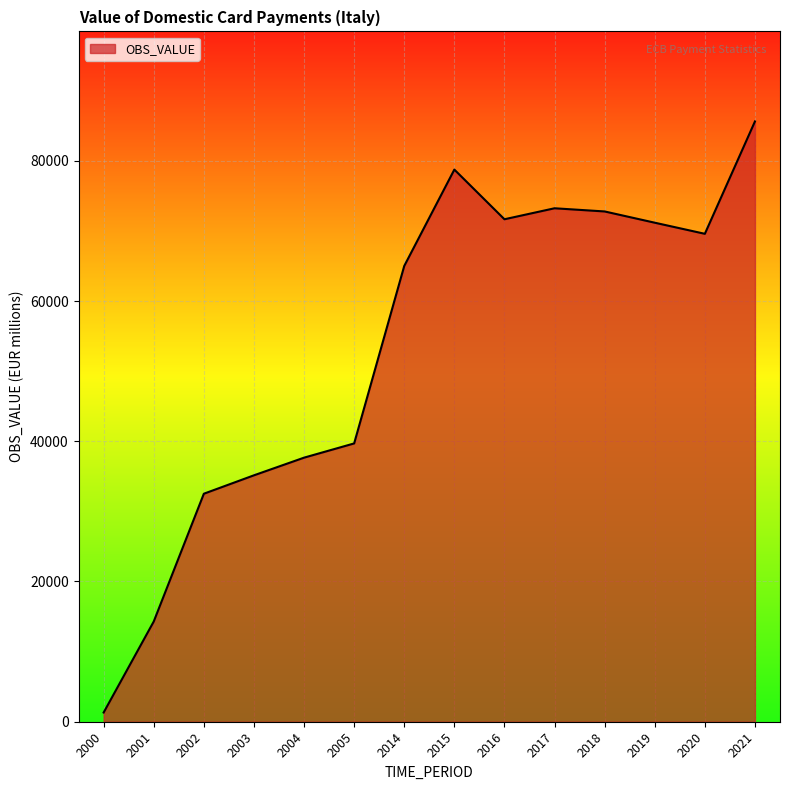

Is it true that the value at 2018 is 98164.3?

False